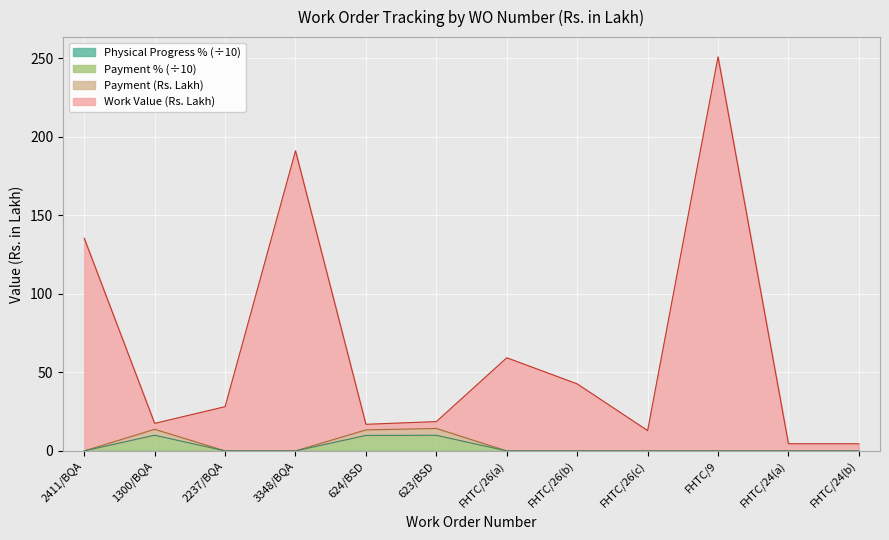

How many values in the Work Value series are below 28?

6